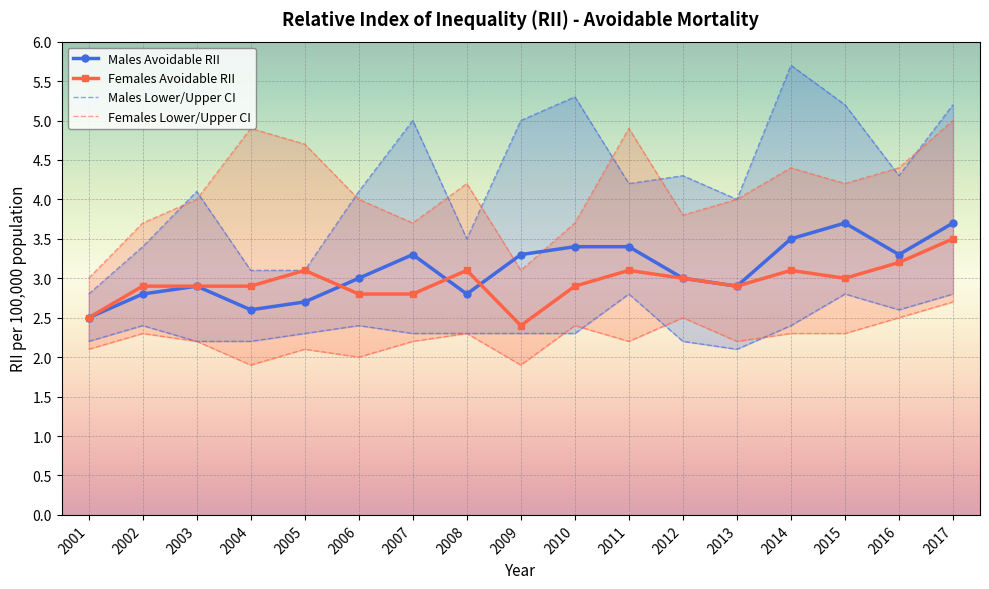

True or false: Females Avoidable Lower CI and Females Avoidable Upper CI intersect in this chart.

False